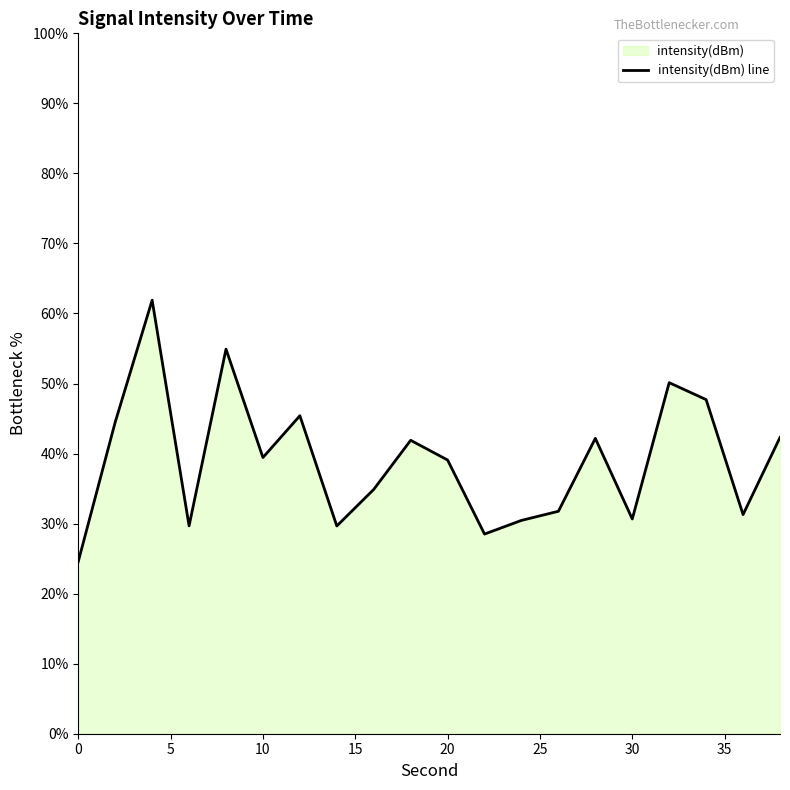

What is the minimum value shown in the chart?

24.6